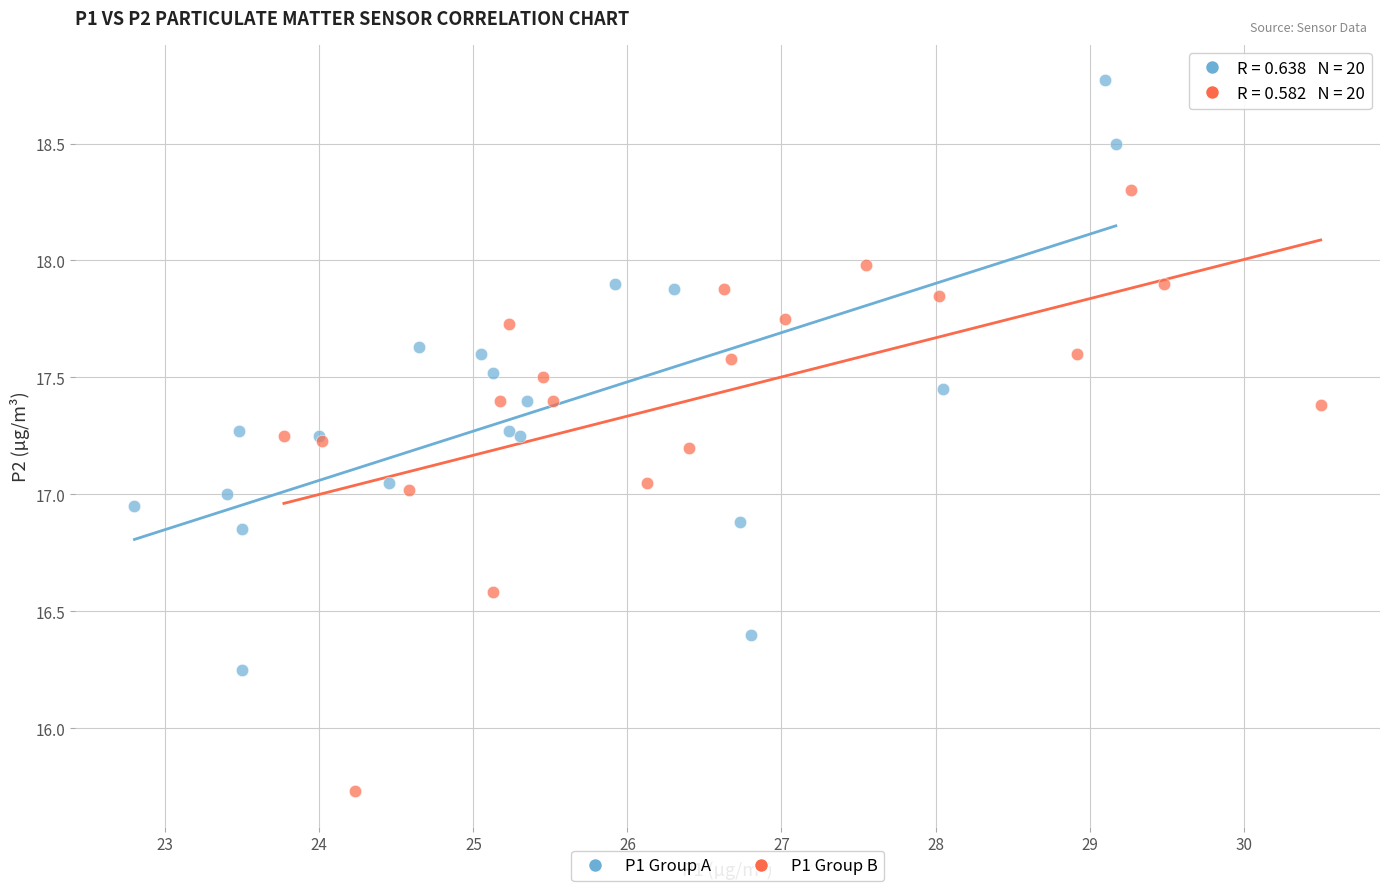

What are all the series names shown in the legend?

P1 Group A, P1 Group B